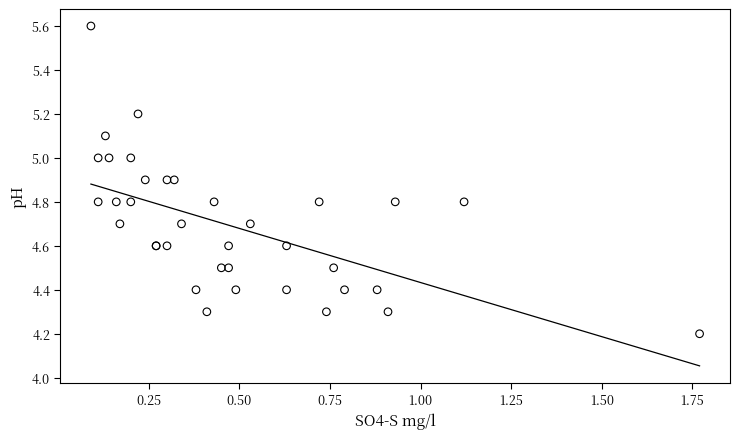

What Y value in the scatter plot is closest to 4?

4.2